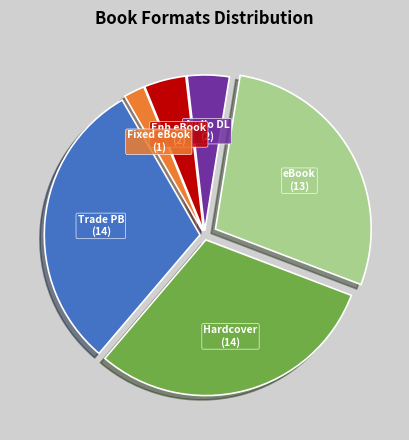

Is there a majority slice in this chart?

No